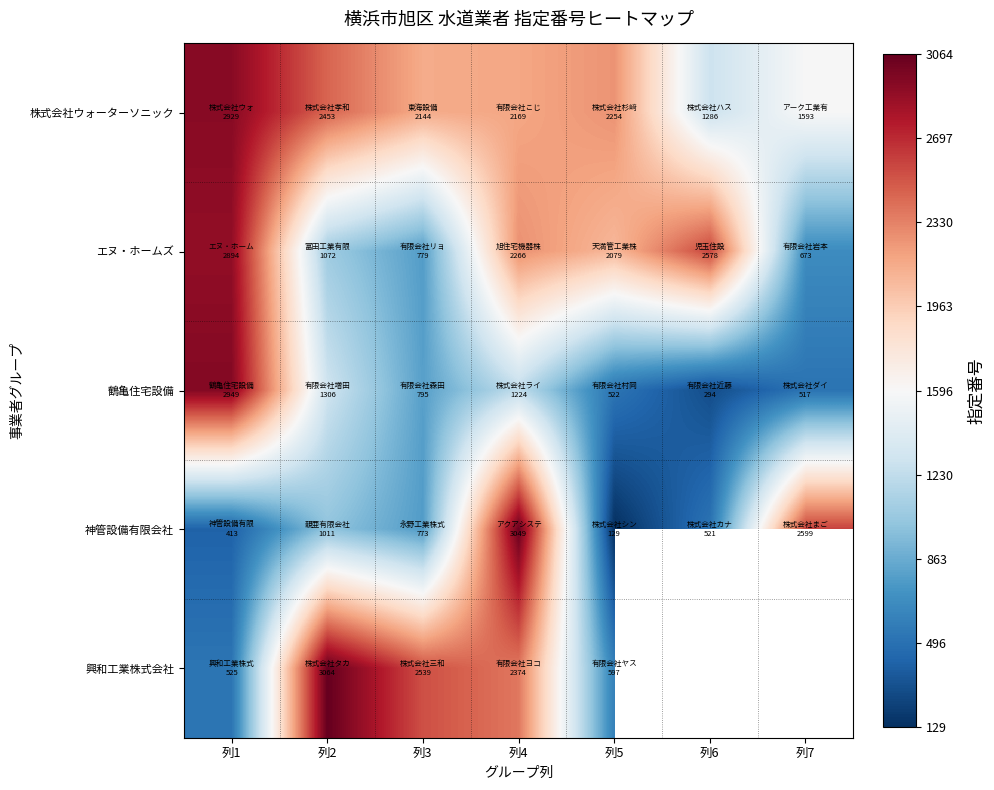

At which label does 鶴亀住宅設備 first exceed 795?

列1